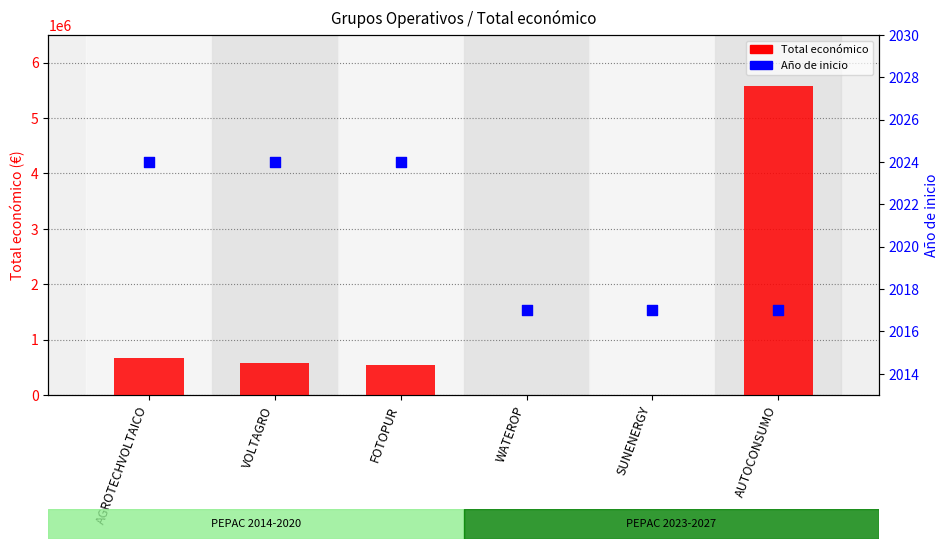

At how many categories does at least one series exceed 2768718?

1